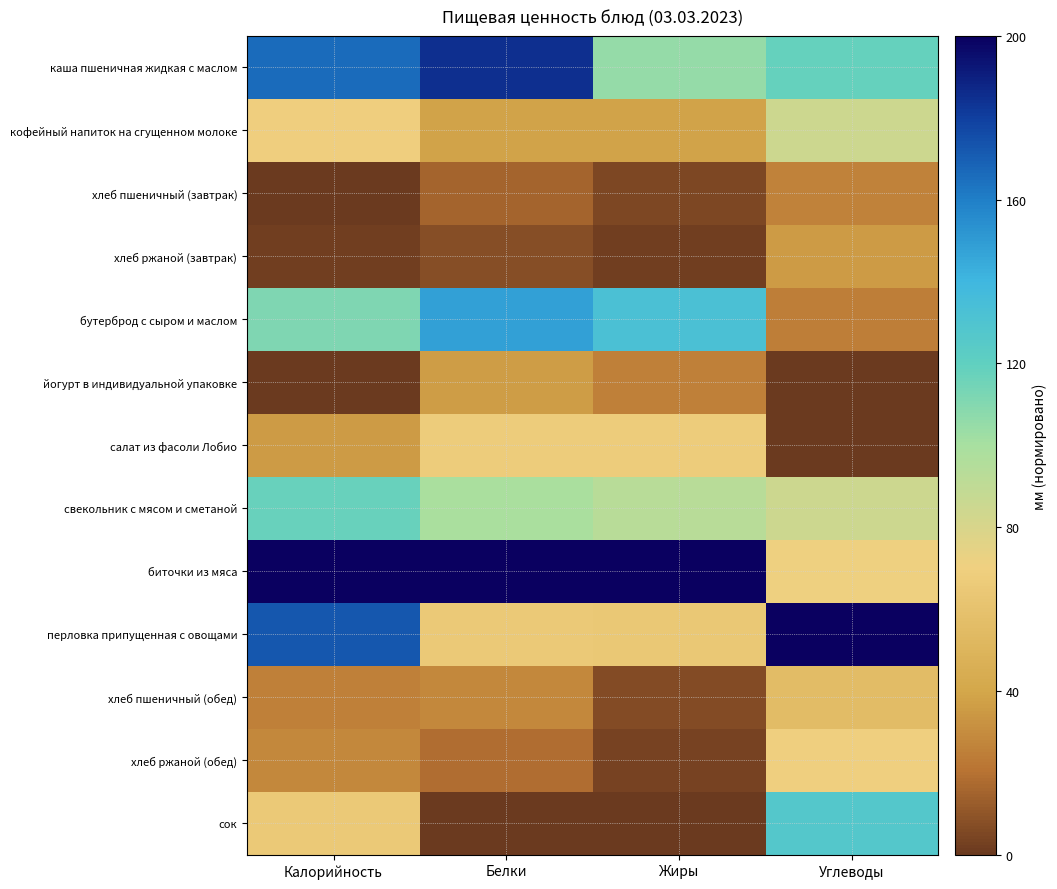

How many series are shown in this chart?

13